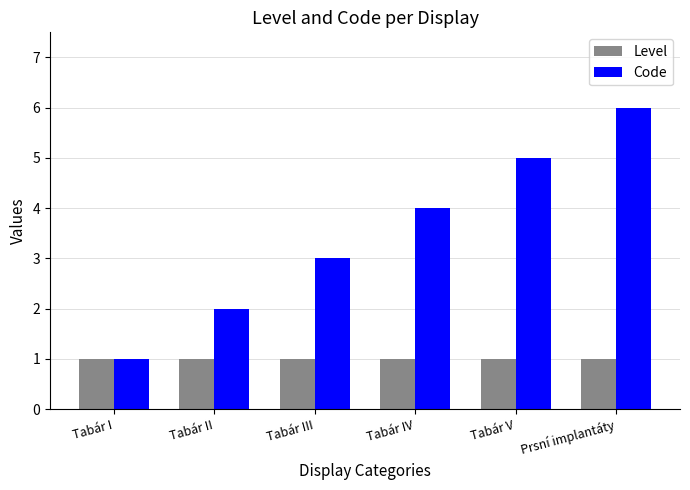

The Level series shows 2 at Prsní implantáty. True or false?

False